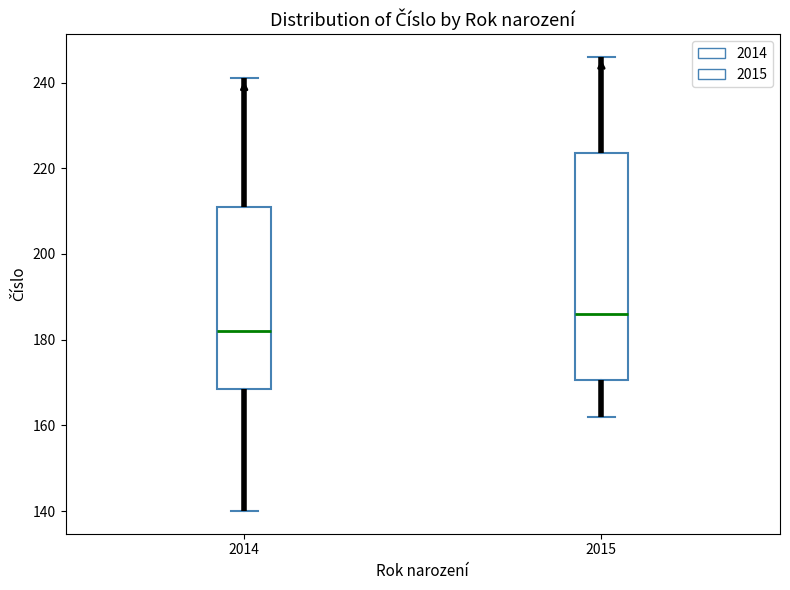

Where does the lower whisker of the box at x = 2014 end on the y-axis? The values are not printed on the chart, so give them approximately, as read against the axis.

140